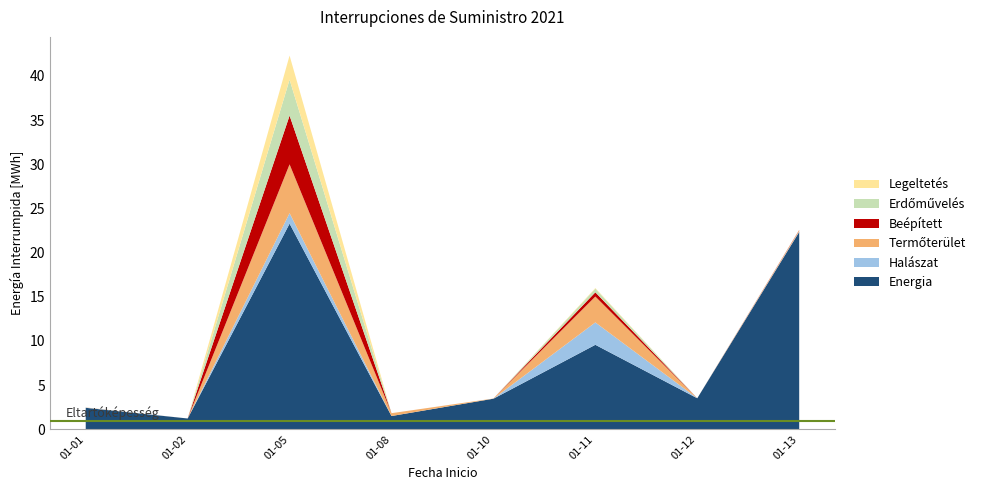

Reading right to left, extract all data points from this chart.

Energia: 22.3	3.5	9.6	3.5	1.5	23.3	1.2	2.4
Halaszat: 0.1	0.0	2.5	0.0	0.0	1.2	0.0	0.0
Termoterület: 0.1	0.0	2.9	0.0	0.3	5.5	0.0	0.0
Beepitett: 0.0	0.0	0.5	0.0	0.0	5.5	0.0	0.0
Erdomuvelés: 0.0	0.0	0.4	0.0	0.0	4.1	0.0	0.0
Legeltetes: 0.0	0.0	0.1	0.0	0.0	2.7	0.0	0.0